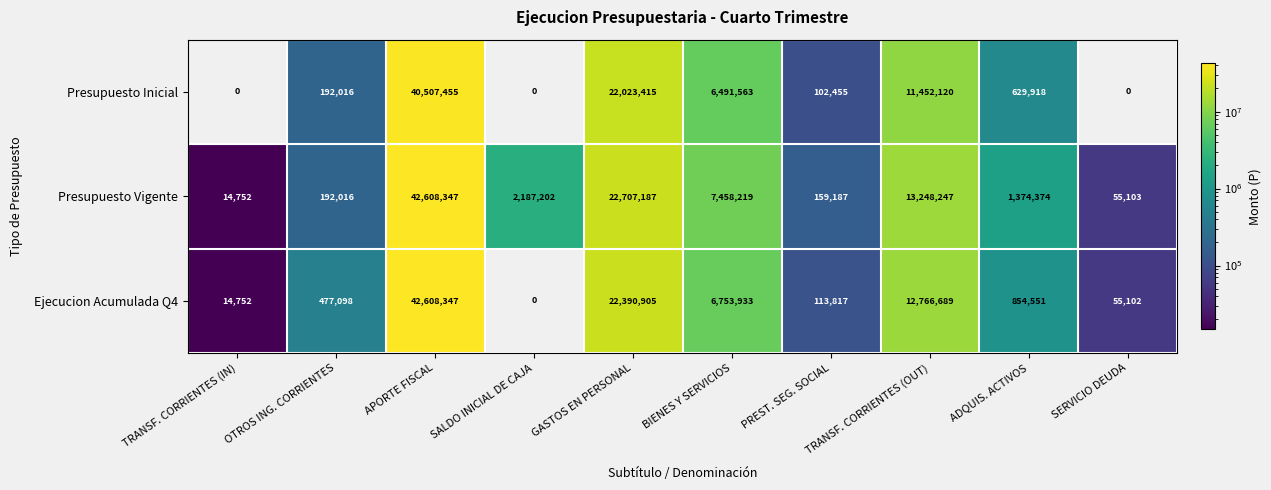

Is the value of Ejecucion Acumulada Q4 at OTROS ING. CORRIENTES greater than the value of Presupuesto Vigente at OTROS ING. CORRIENTES?

Yes